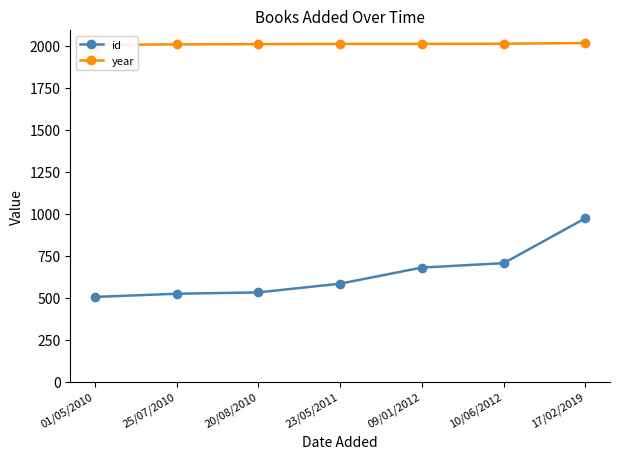

What is the average value of the year series?

2010